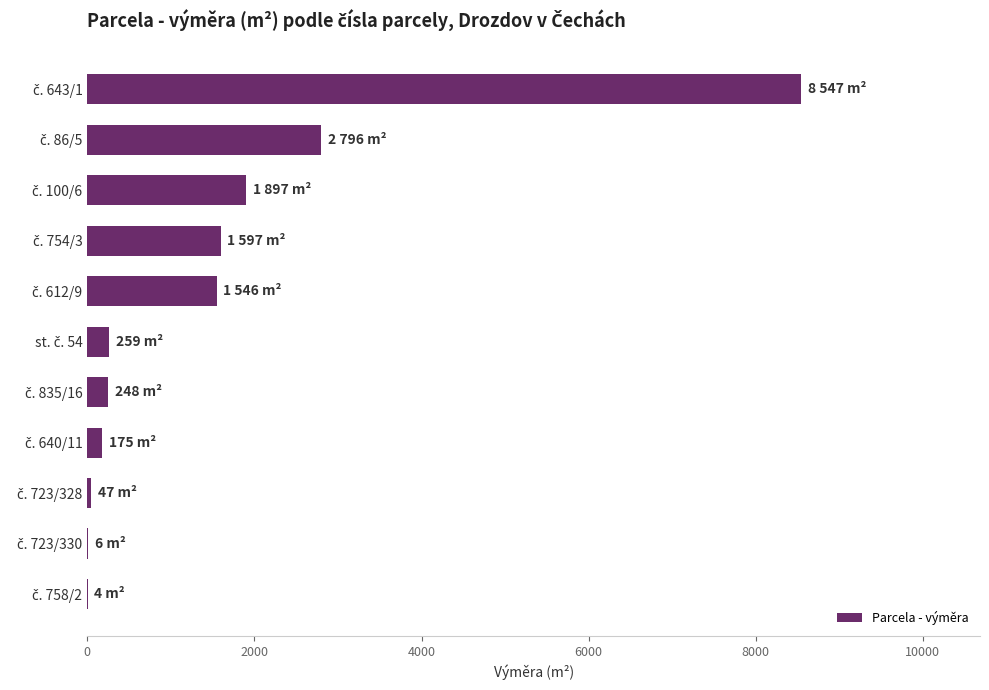

What is the maximum value shown in the chart?

8547